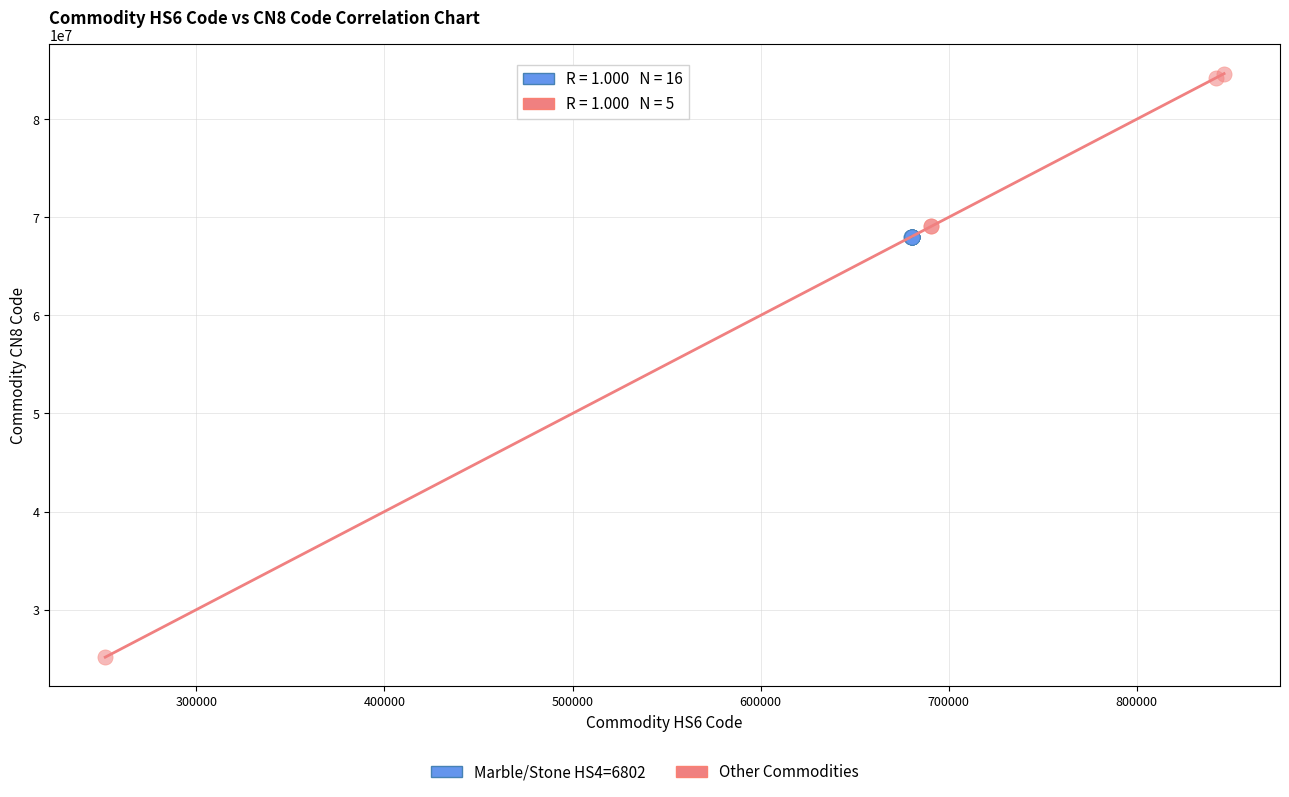

Which series has the widest spread of Y values?

Other Commodities